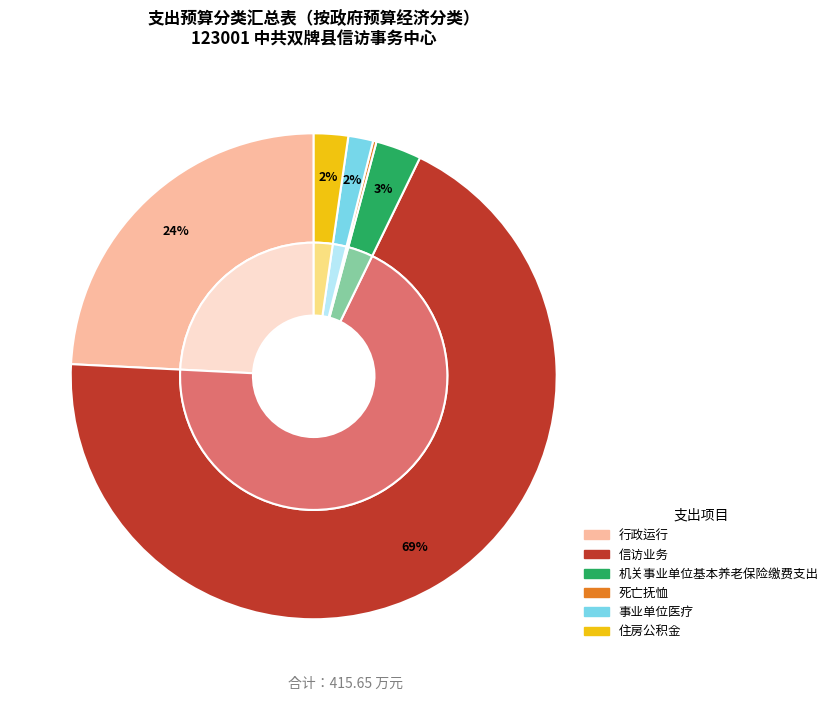

To the nearest percent, what is the average slice percentage?

17%